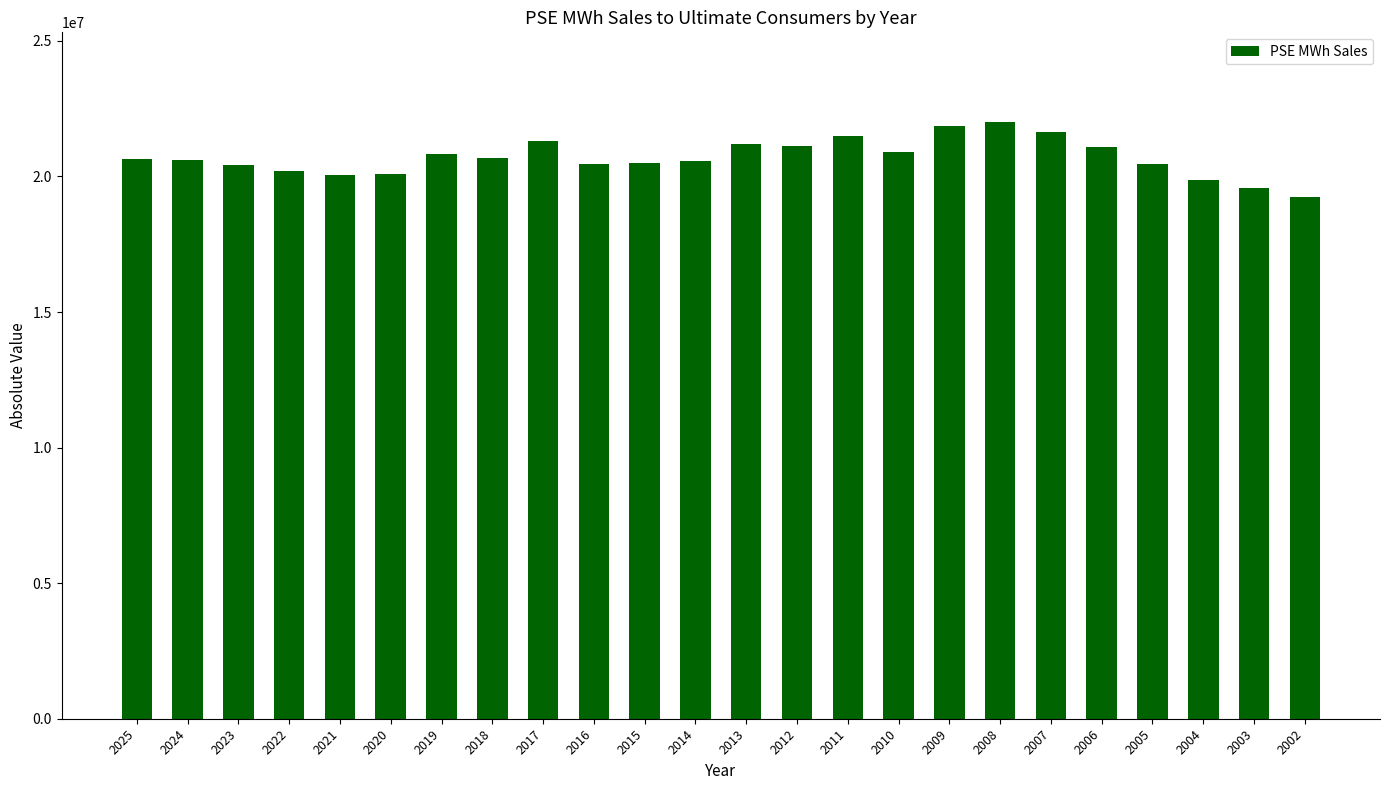

What is the average value?

20705003